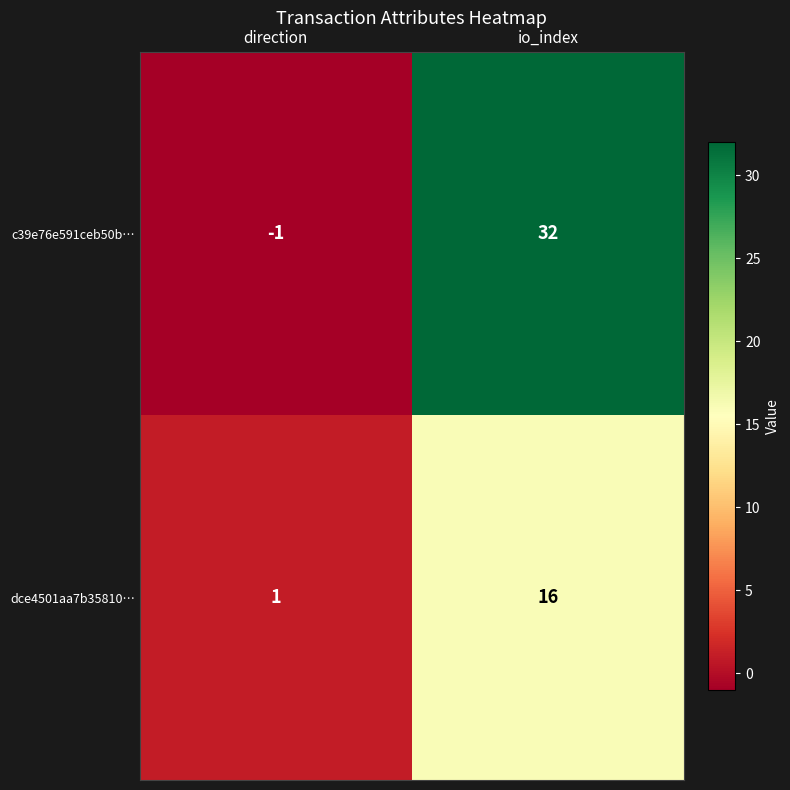

What is the sum of all c39e76e591ceb50b… values?

31